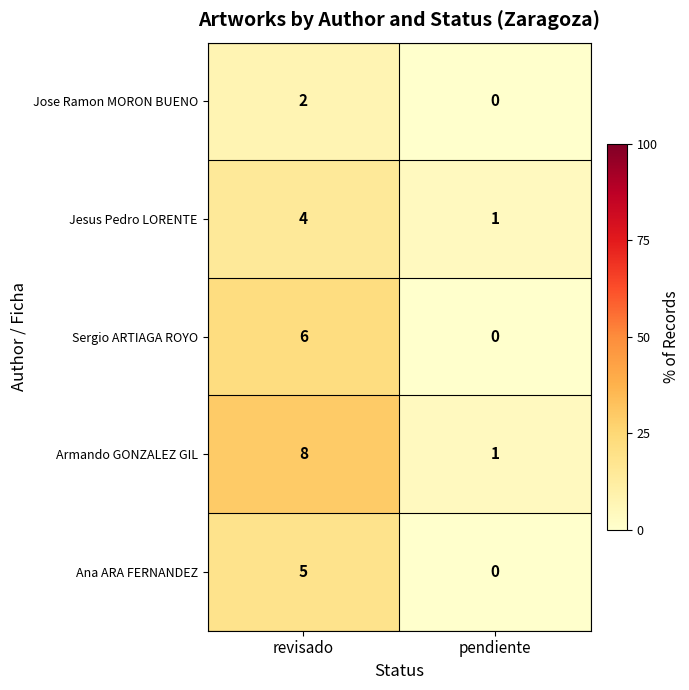

Rank the series by their maximum value, from lowest to highest.

Jose Ramon MORON BUENO, Jesus Pedro LORENTE, Ana ARA FERNANDEZ, Sergio ARTIAGA ROYO, Armando GONZALEZ GIL